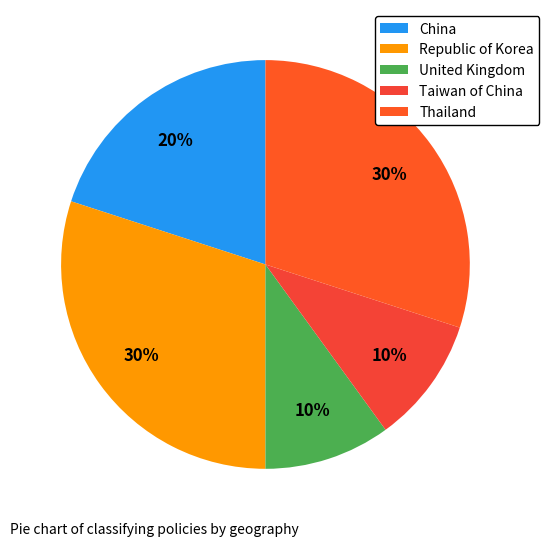

Count the number of slices in the pie.

5